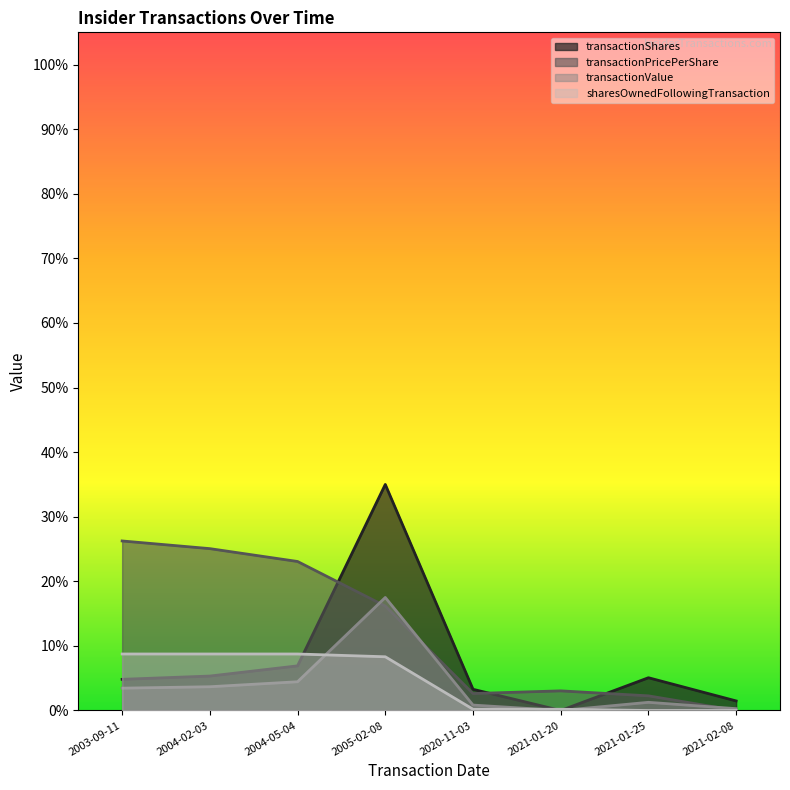

What is the sum of the sharesOwnedFollowingTransaction values at 2021-02-08 and 2003-09-11?

0.1